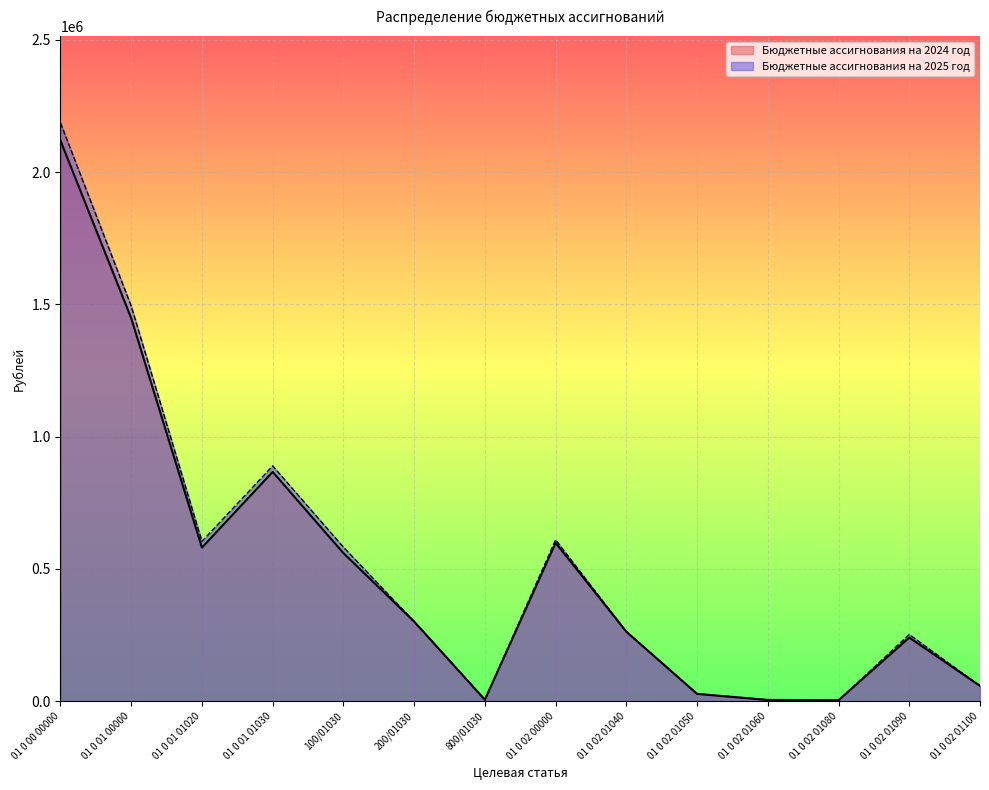

At which category is the sum across all series the highest?

01 0 00 00000